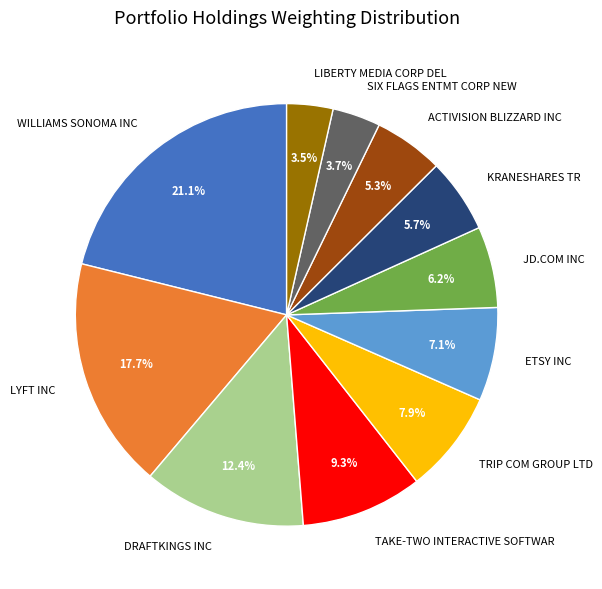

What is the largest slice in the pie chart?

WILLIAMS SONOMA INC